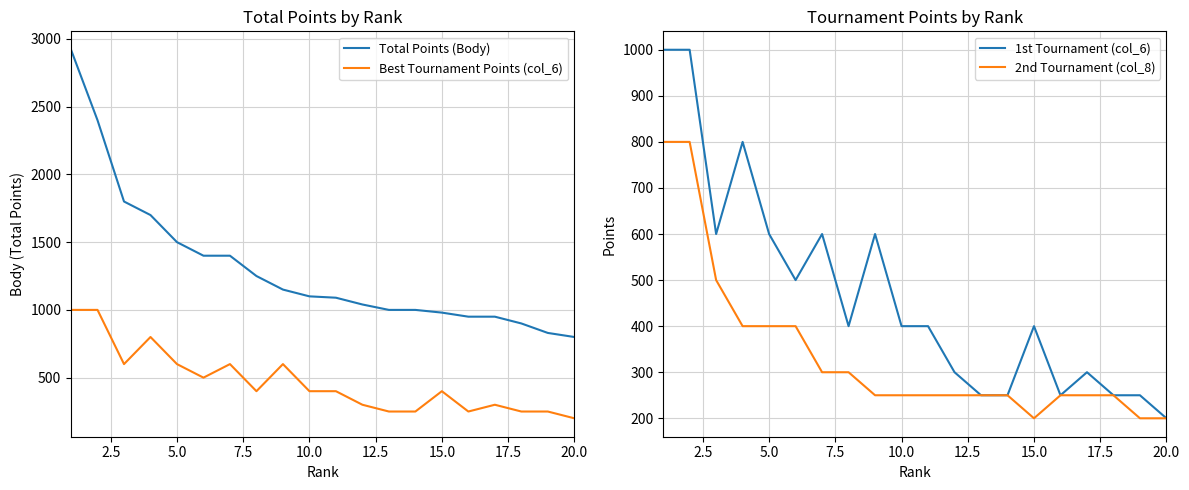

What is the minimum value for Total Points (Body)?

800